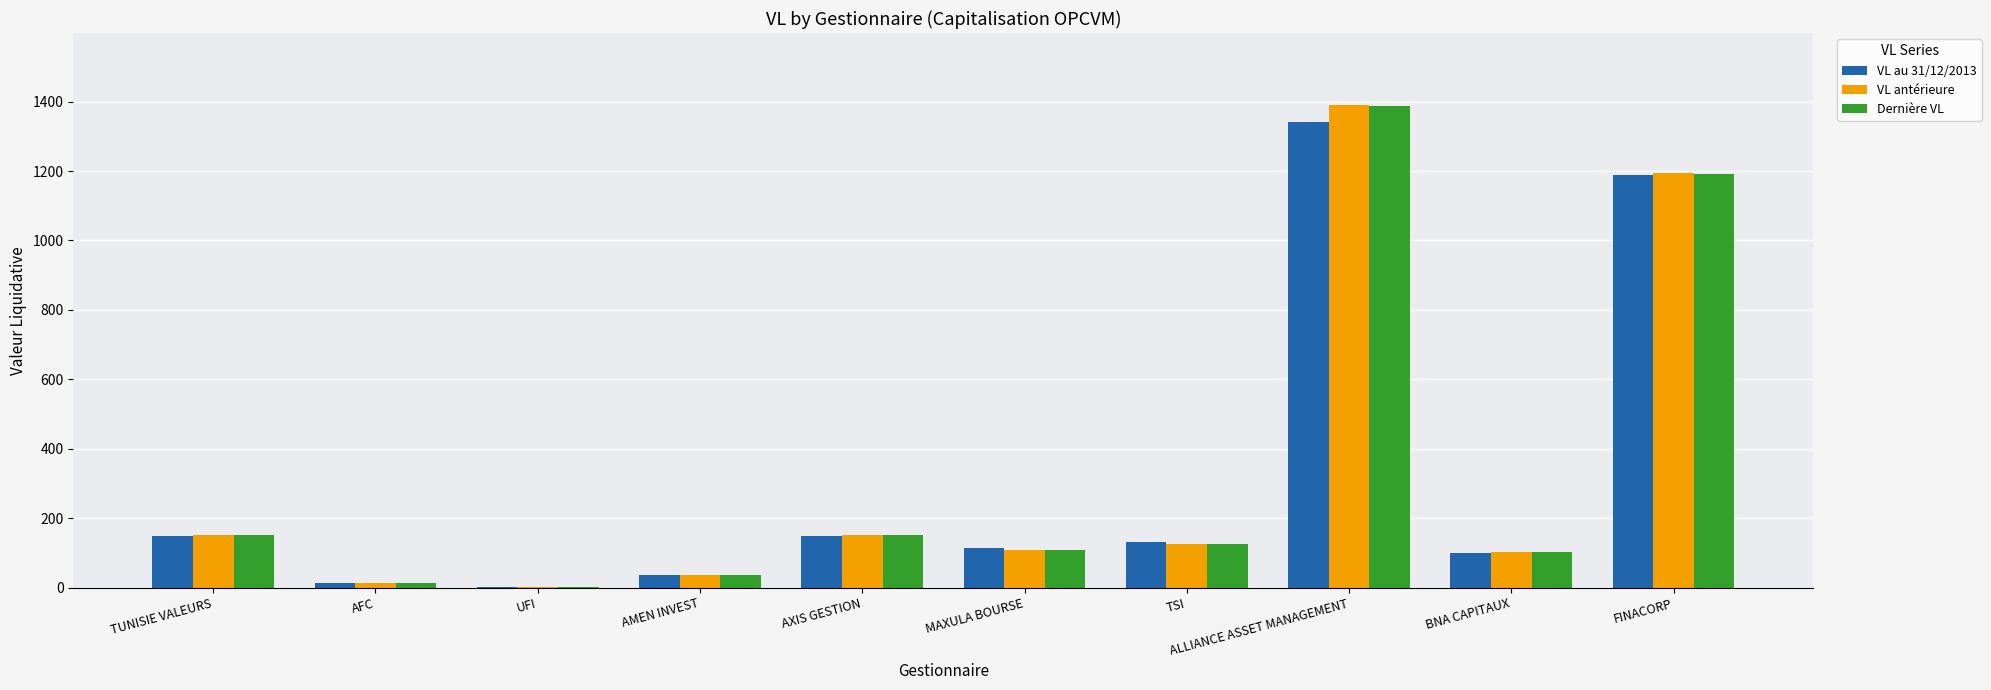

At which label is Dernière VL closest to 695?

FINACORP